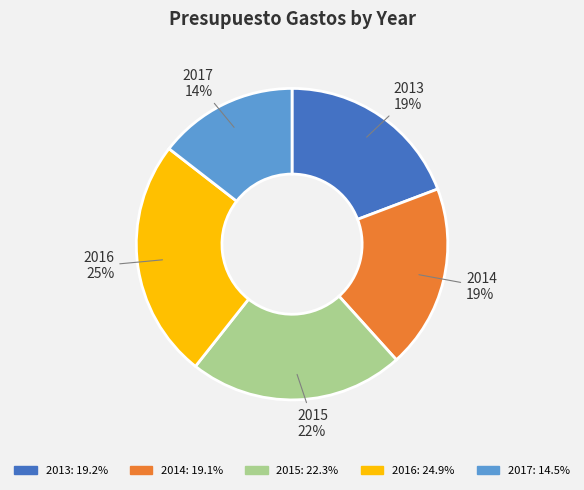

Approximately how many times larger is the value at 2014 compared to 2016?

0.8